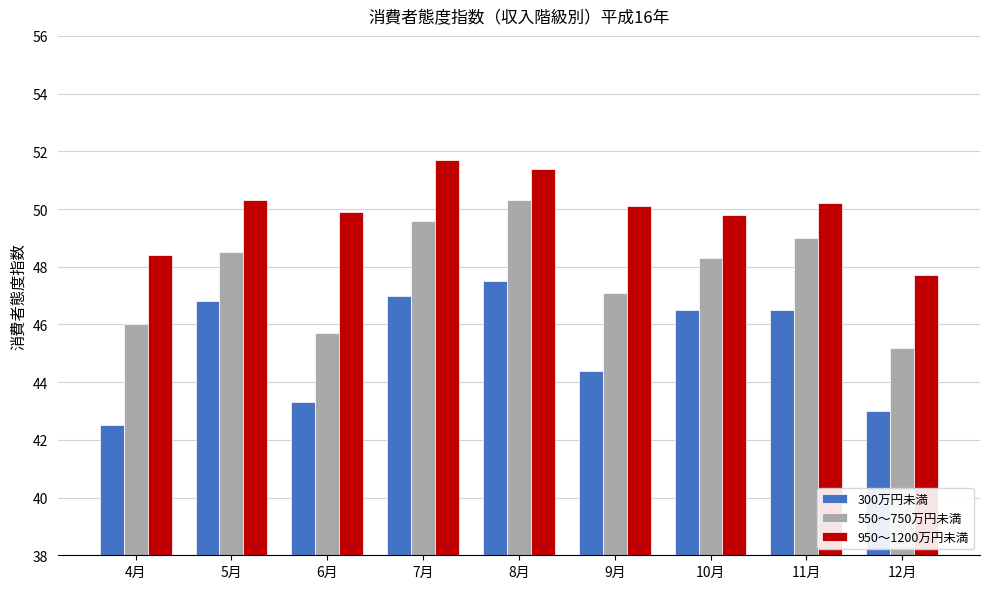

At which category does the chart reach its peak across all series?

7月